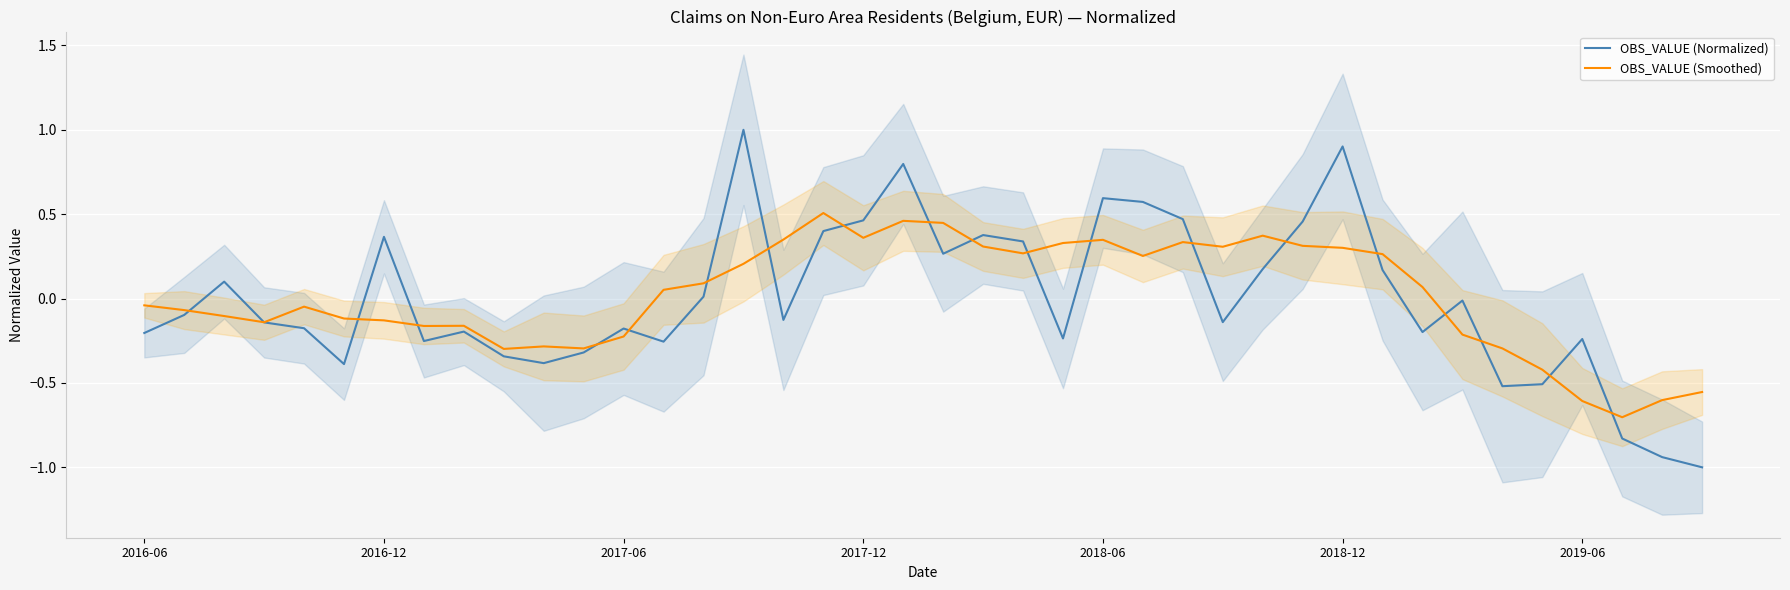

What is the lowest value of the OBS_VALUE (Smoothed) series?

-0.7